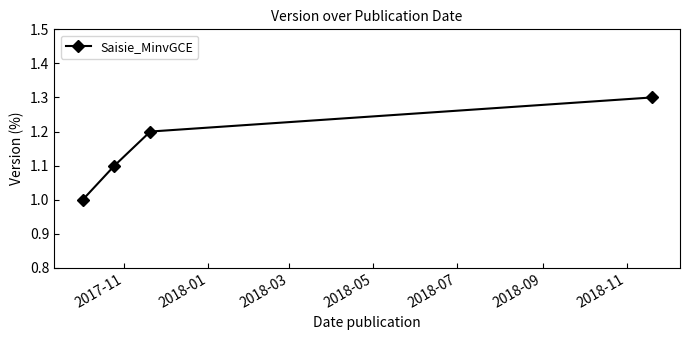

What is the smallest value displayed?

1.0